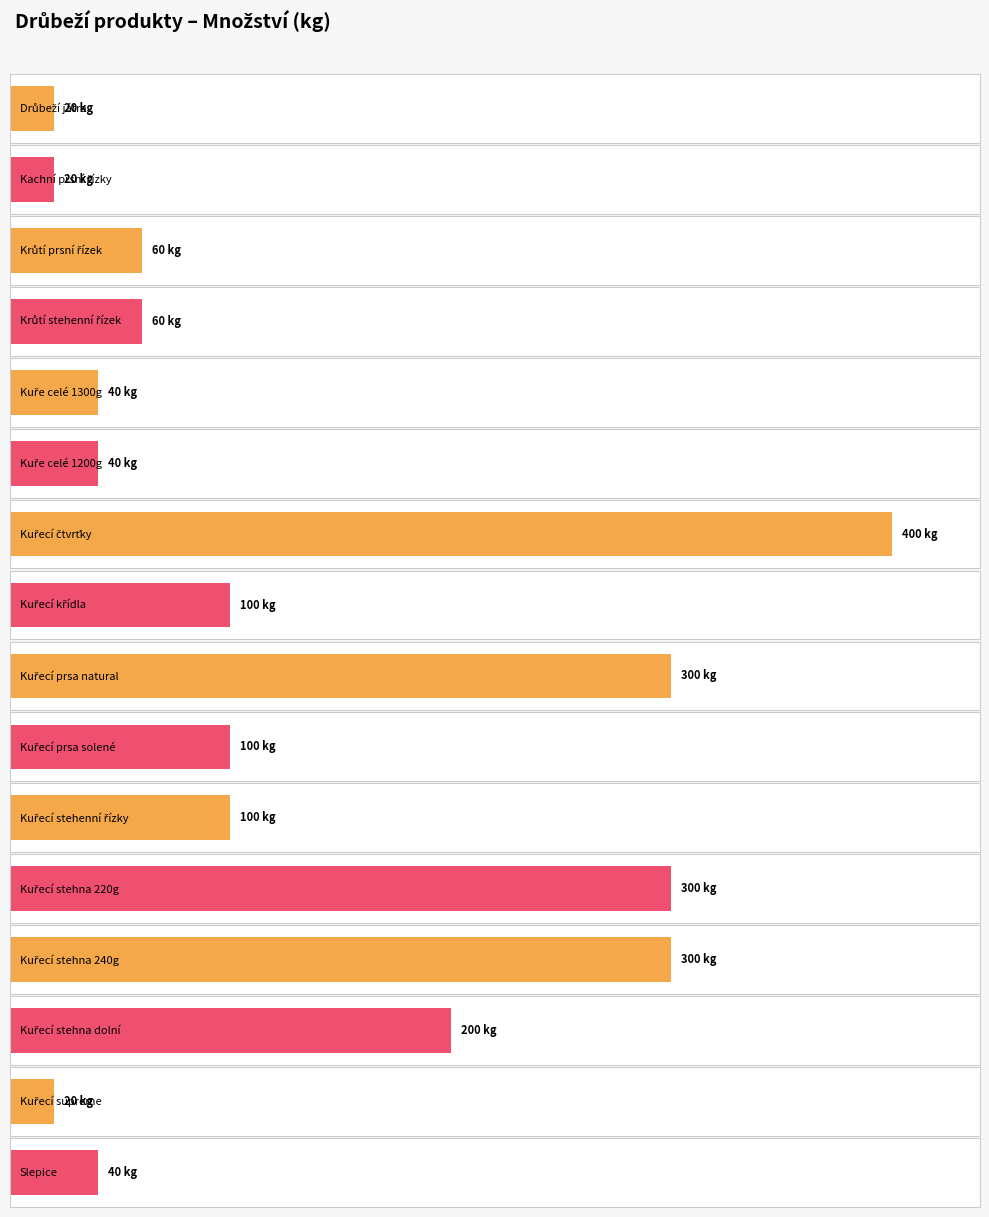

What is the difference between the Množství values at Slepice and Kuřecí stehna 220g?

260